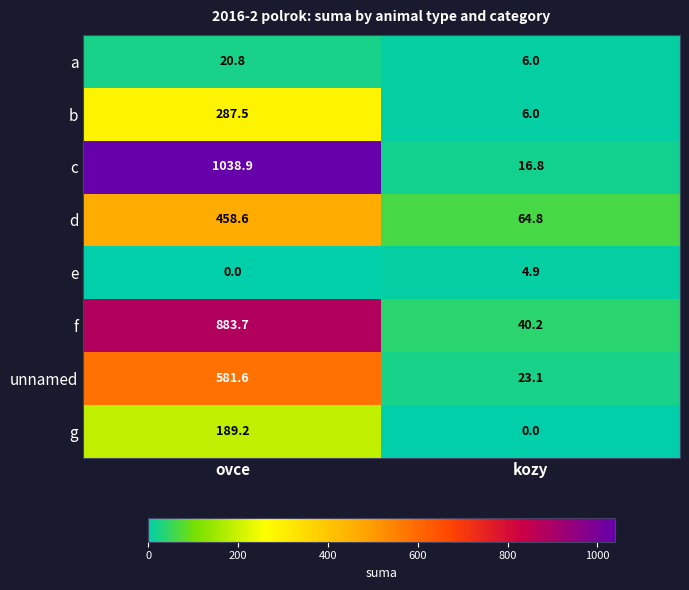

At ovce, list the series in order from largest to smallest.

c, f, unnamed, d, b, g, a, e